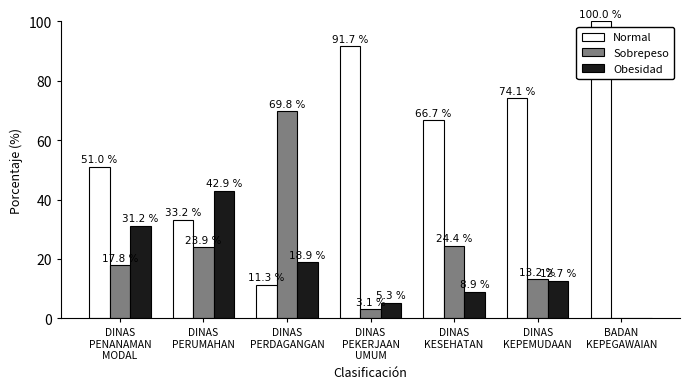

How many data points in Obesidad are above 12?

4